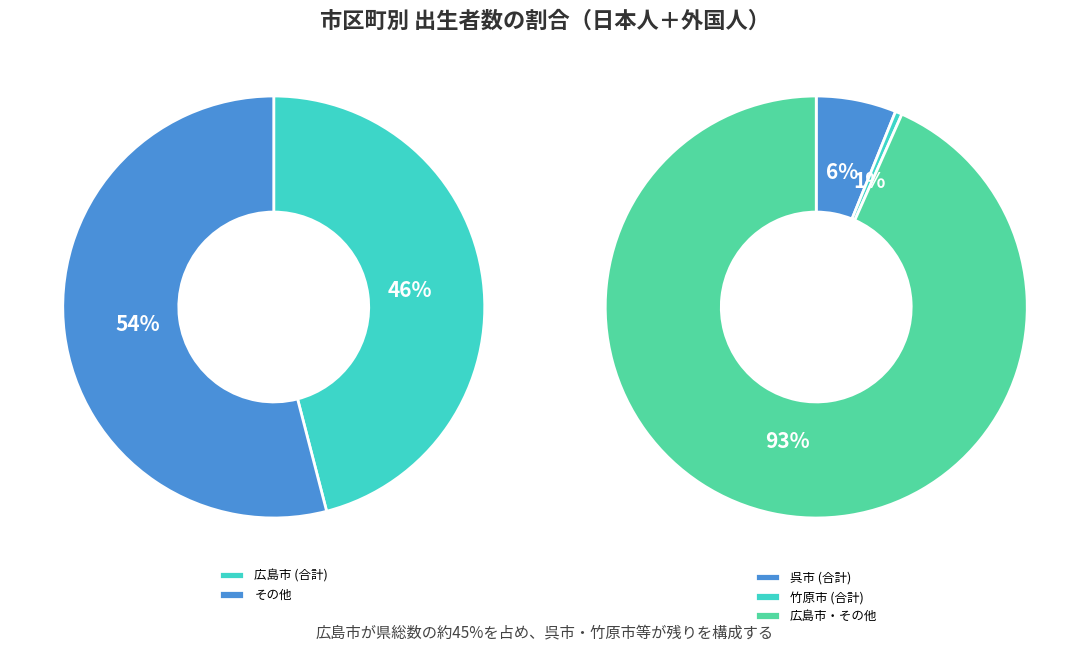

Which has a higher value, 1 or 2?

1